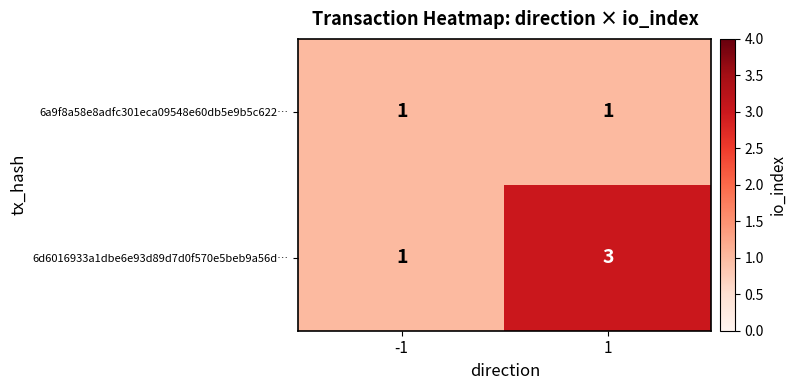

Which series changed the most between -1 and 1?

6d6016933a1dbe6e93d89d7d0f570e5beb9a56d…